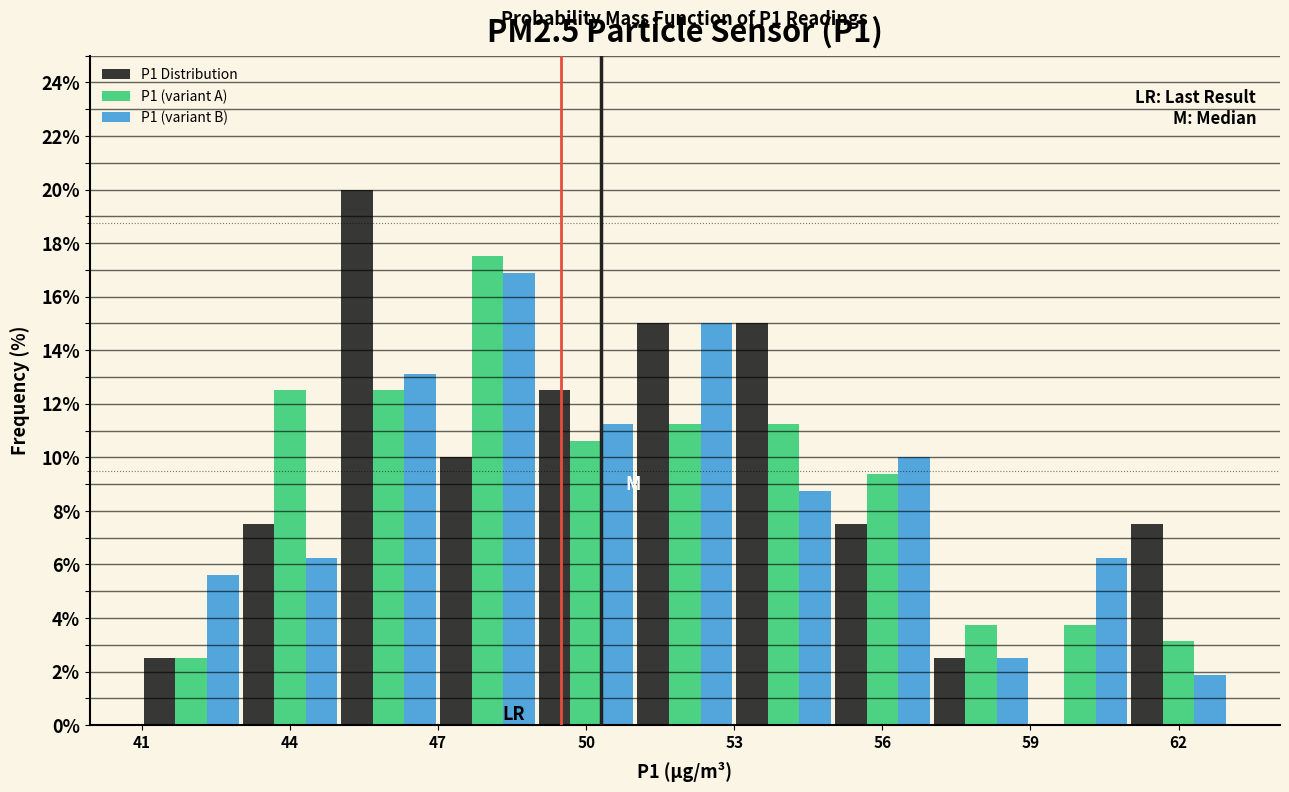

In the P1 (variant B) series, which range on the x-axis has the tallest bar?

47 to 49